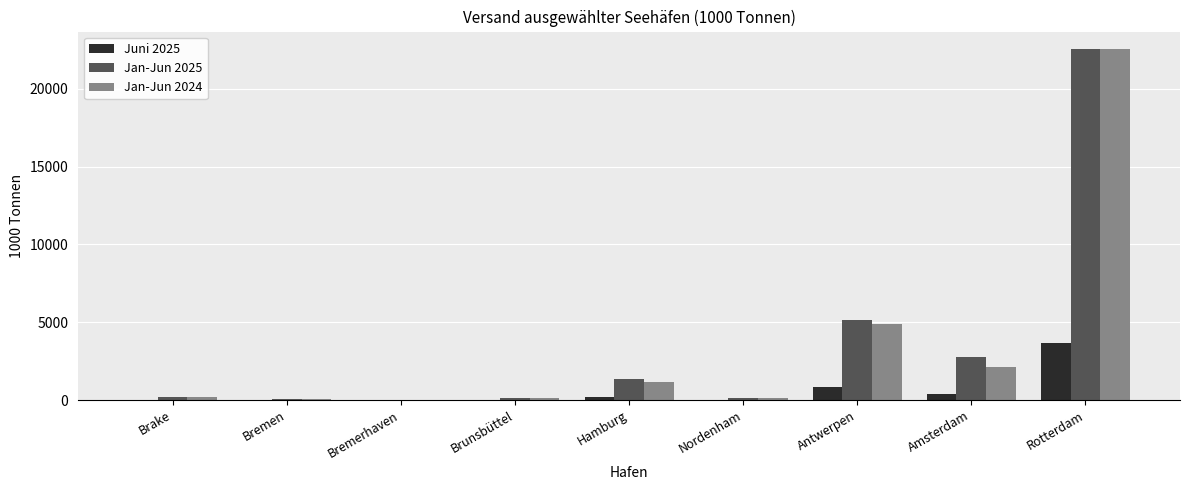

The Jan-Jun 2024 series shows 175.4 at Brake. True or false?

True